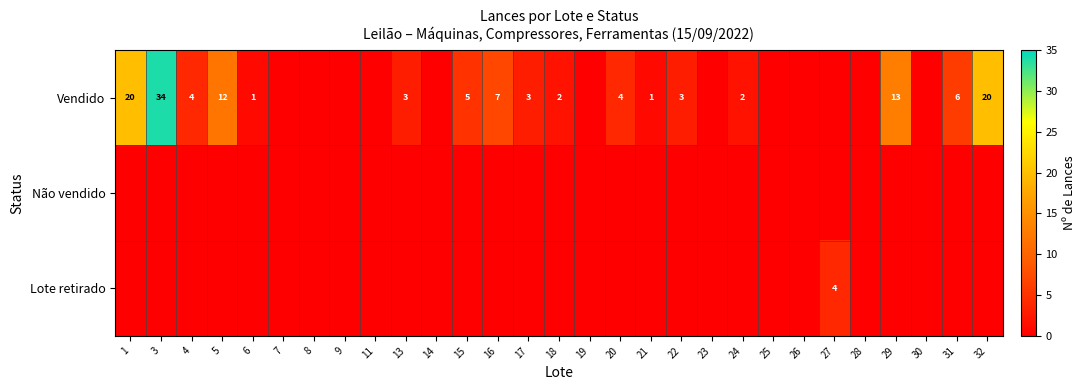

What is the difference between the highest and lowest values at 20?

4